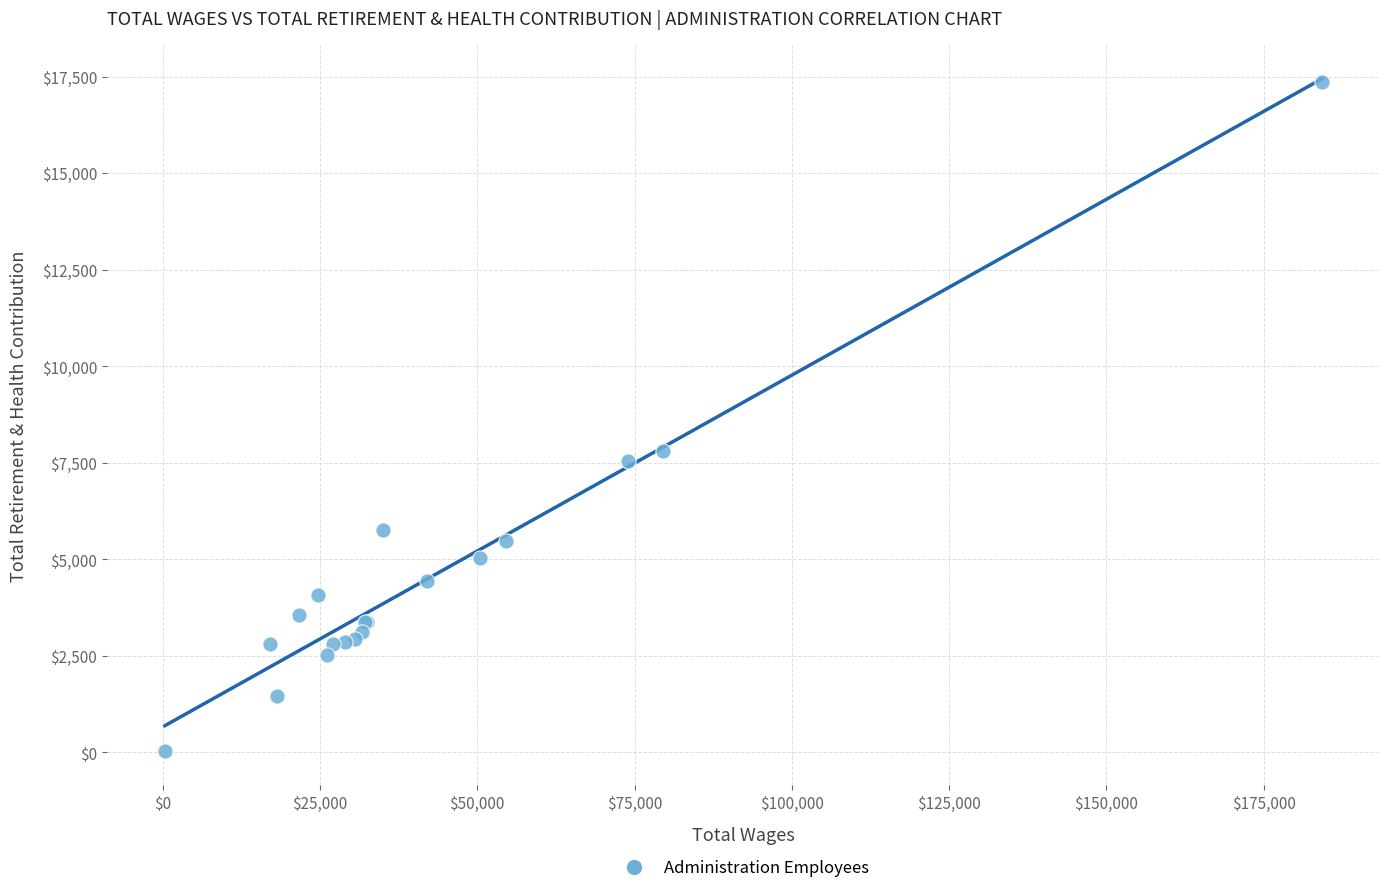

What Y value in the scatter plot is closest to 8697?

7818